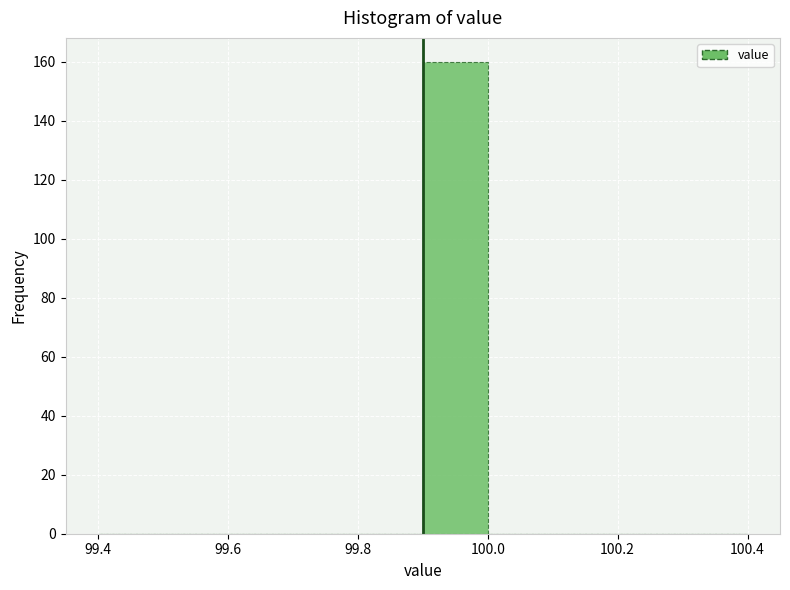

Reading left to right, transcribe this chart: for each bar, give the range it covers on the x-axis and its height. The values are not printed on the chart, so give them approximately, as read against the axis.

99.4 to 99.5: 0
99.5 to 99.6: 0
99.6 to 99.7: 0
99.7 to 99.8: 0
99.8 to 99.9: 0
99.9 to 100.0: 160
100.0 to 100.1: 0
100.1 to 100.2: 0
100.2 to 100.3: 0
100.3 to 100.4: 0